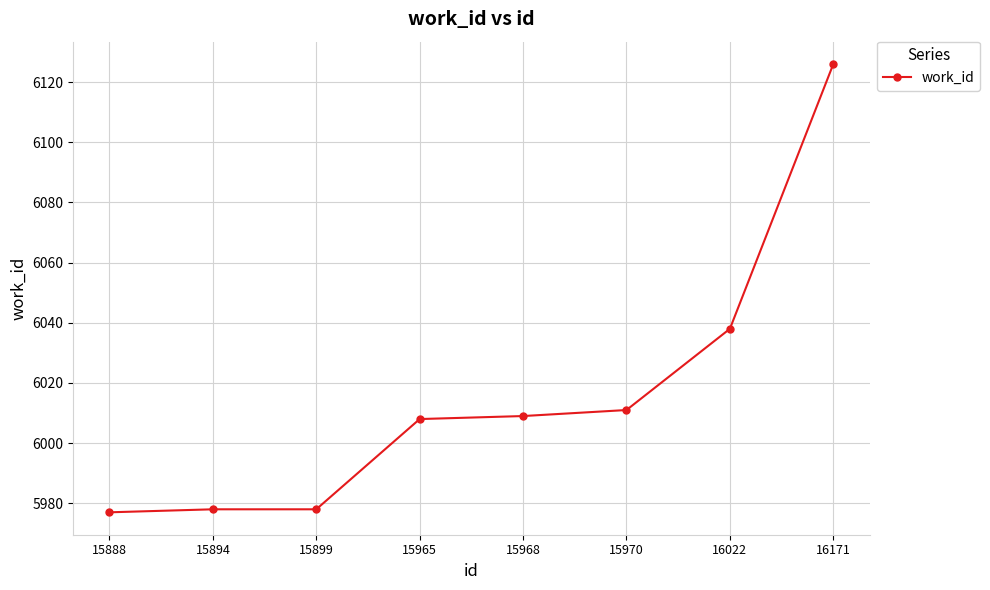

What is the value of the 4th point from the left?

6008